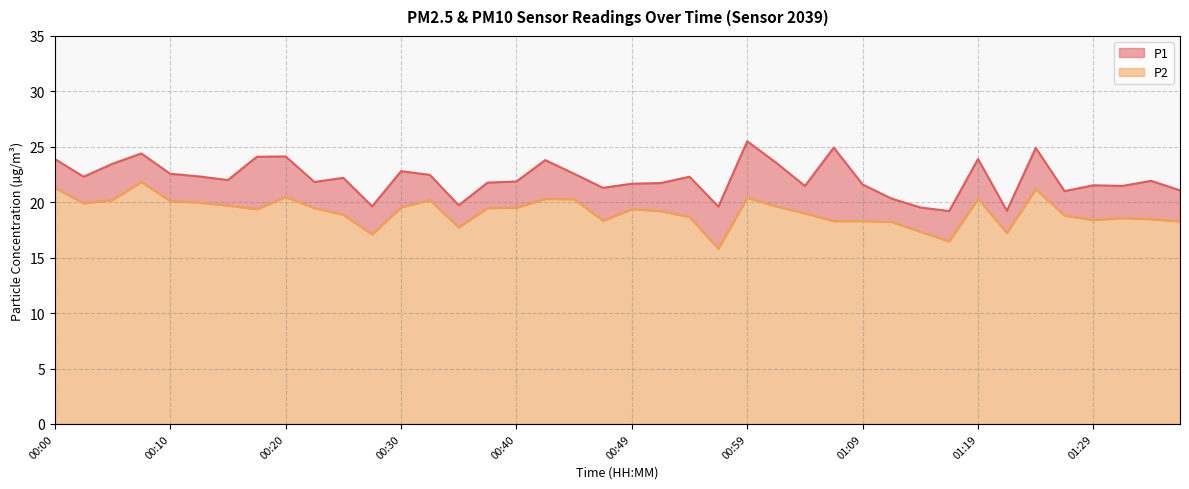

Reading left to right, what are all the values shown in this chart?

P1: 00:00=23.9	00:02=22.3	00:05=23.5	00:07=24.4	00:10=22.6	00:12=22.3	00:15=22.0	00:17=24.1	00:20=24.1	00:22=21.8	00:25=22.2	00:27=19.6	00:30=22.8	00:32=22.5	00:35=19.7	00:37=21.8	00:40=21.9	00:42=23.8	00:45=22.6	00:47=21.3	00:49=21.7	00:52=21.7	00:54=22.3	00:57=19.6	00:59=25.5	01:02=23.6	01:04=21.5	01:07=24.9	01:09=21.6	01:12=20.3	01:14=19.5	01:17=19.2	01:19=23.9	01:21=19.2	01:24=24.9	01:26=21.0	01:29=21.5	01:31=21.5	01:34=21.9	01:36=21.1
P2: 00:00=21.3	00:02=19.9	00:05=20.2	00:07=21.8	00:10=20.1	00:12=20.0	00:15=19.7	00:17=19.4	00:20=20.5	00:22=19.5	00:25=18.9	00:27=17.1	00:30=19.5	00:32=20.2	00:35=17.7	00:37=19.5	00:40=19.5	00:42=20.3	00:45=20.3	00:47=18.3	00:49=19.4	00:52=19.2	00:54=18.7	00:57=15.8	00:59=20.4	01:02=19.6	01:04=19.0	01:07=18.3	01:09=18.3	01:12=18.2	01:14=17.3	01:17=16.5	01:19=20.3	01:21=17.2	01:24=21.2	01:26=18.8	01:29=18.4	01:31=18.6	01:34=18.5	01:36=18.3